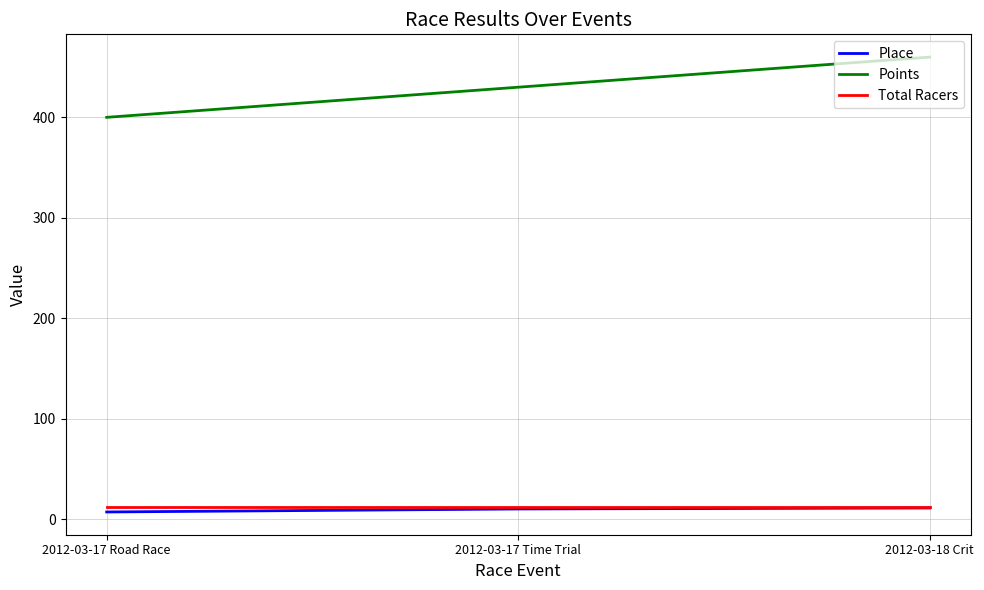

What is the highest value of the Total Racers series?

12